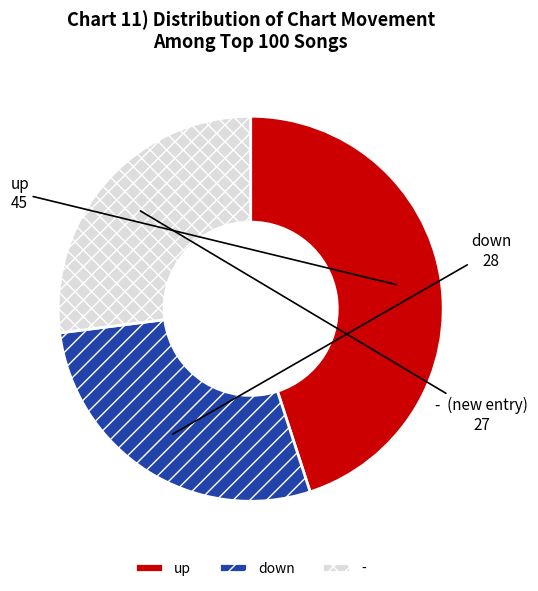

Is - the majority of the pie?

No